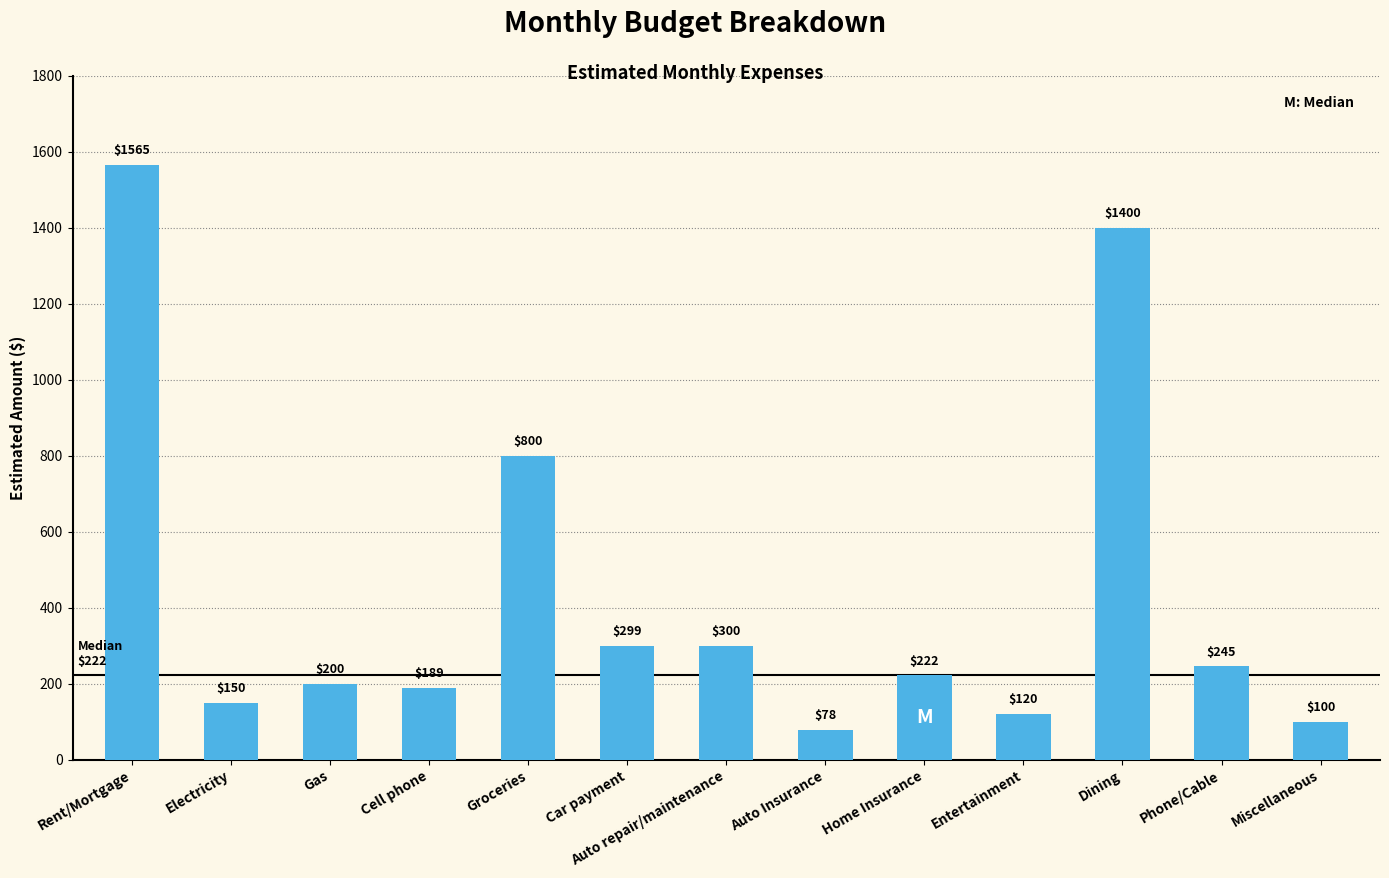

Approximately how many times larger is the value at Electricity compared to Cell phone?

0.8